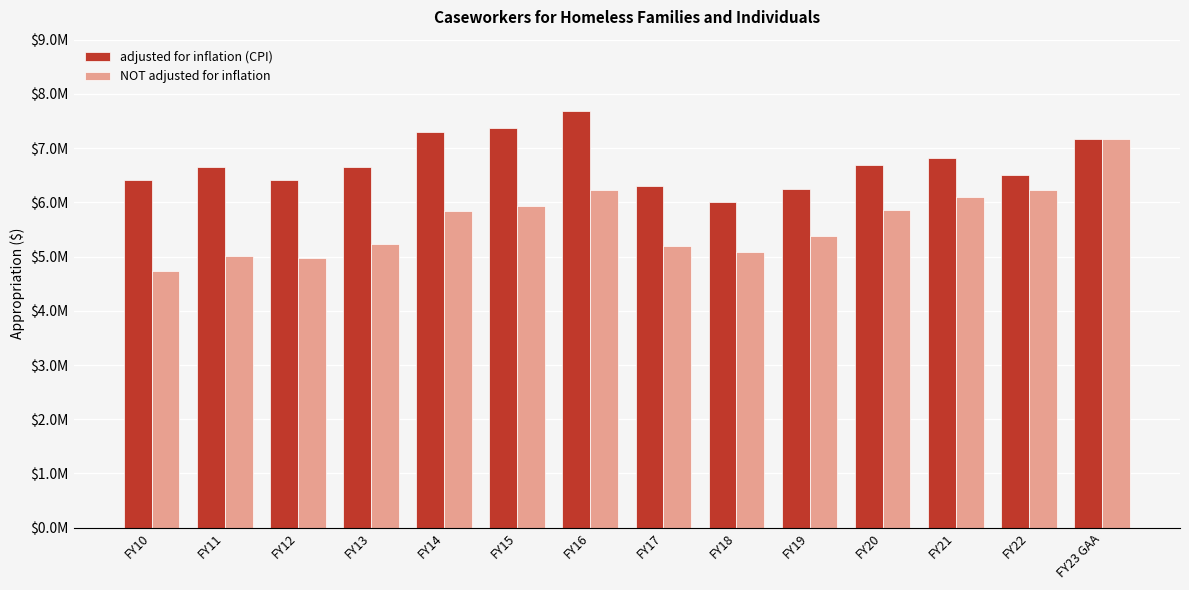

What is the label of the 8th bar from the right?

FY16